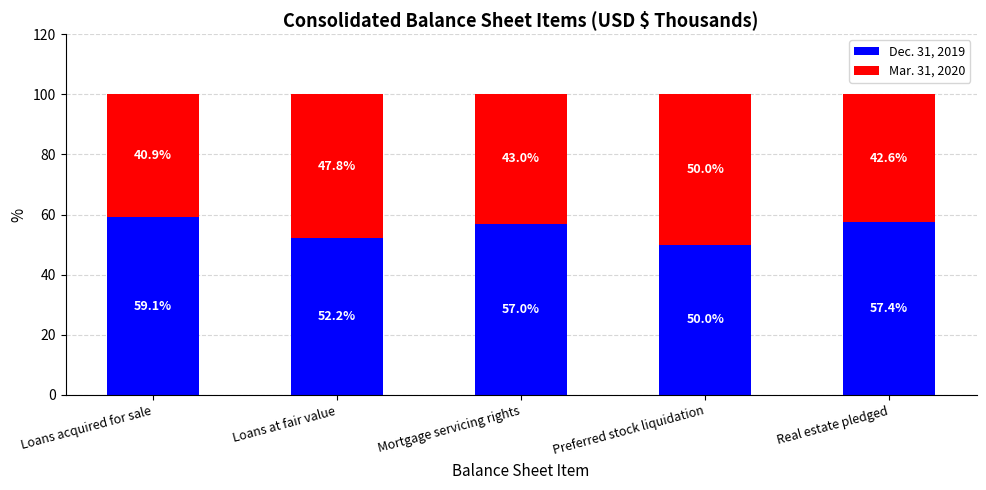

What is the sum of all Dec. 31, 2019 values?

275.7